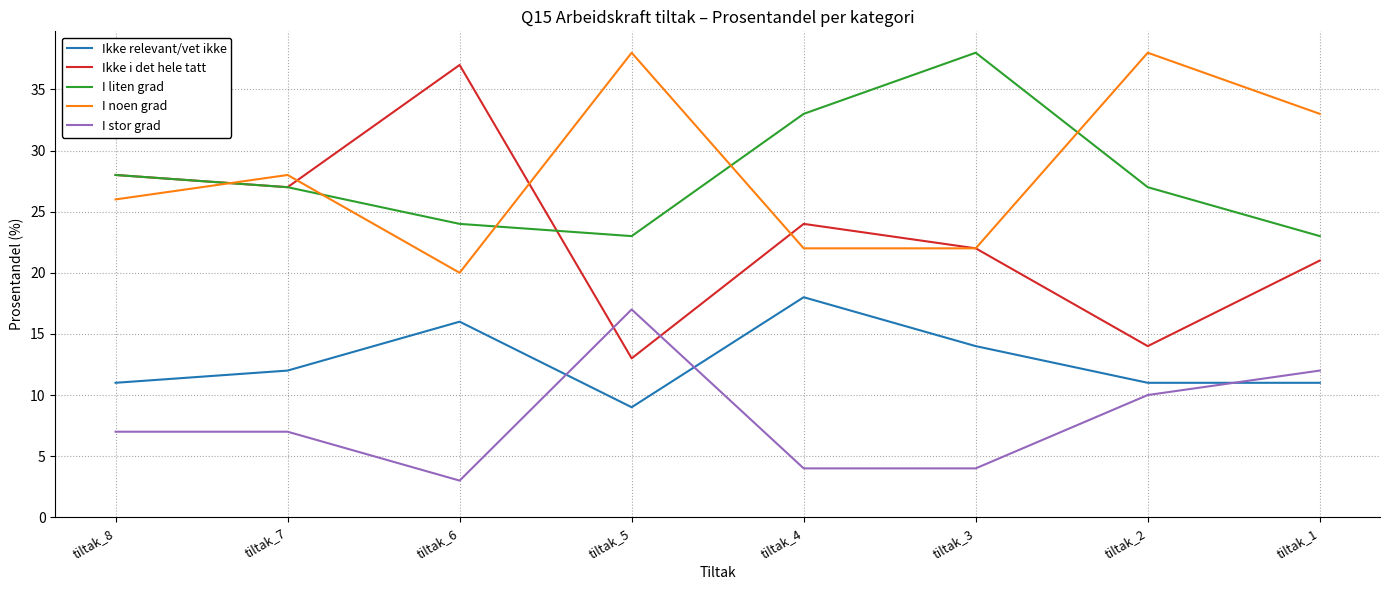

What is the difference between the maximum and minimum values in the I noen grad series?

18